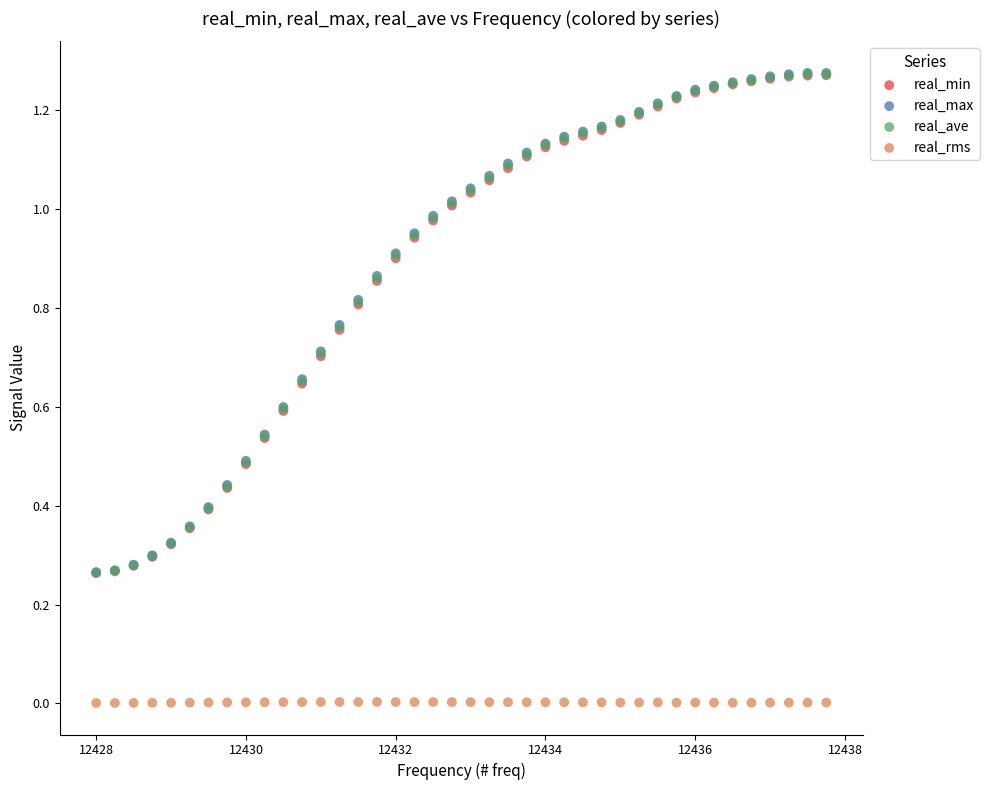

Which series has the largest Y range (max minus min)?

real_max